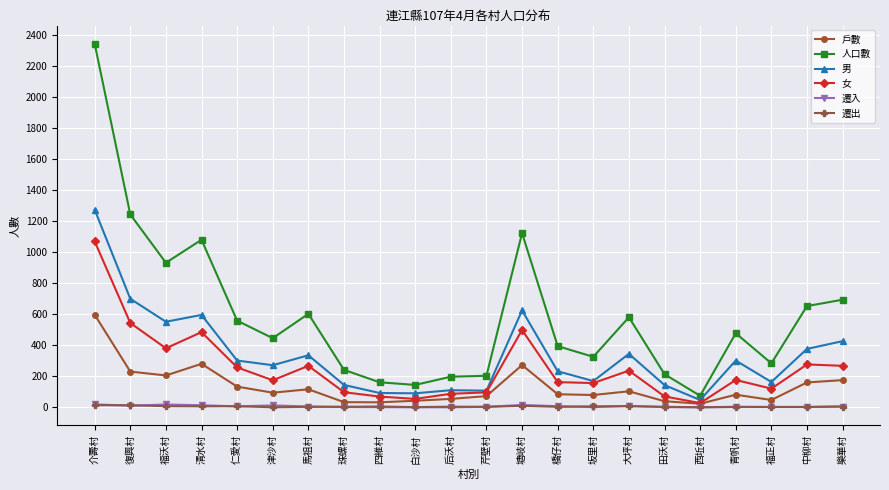

Is it true that 女 equals 718 at 清水村?

False